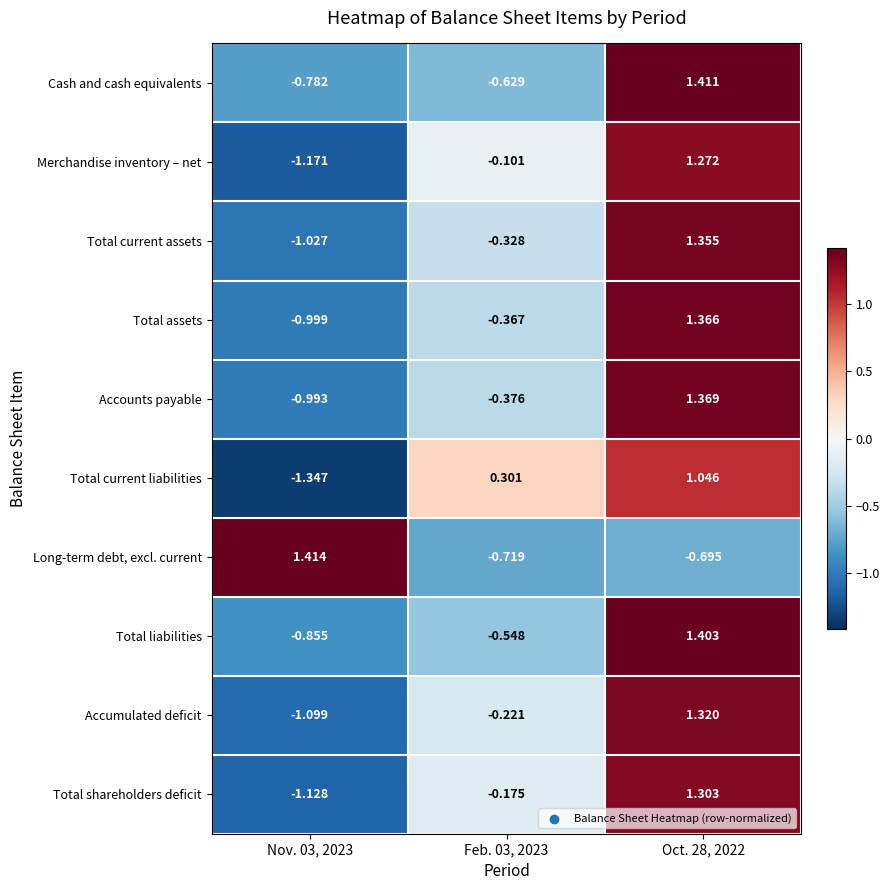

Is the value of Total current liabilities at Feb. 03, 2023 greater than the value of Merchandise inventory – net at Nov. 03, 2023?

Yes